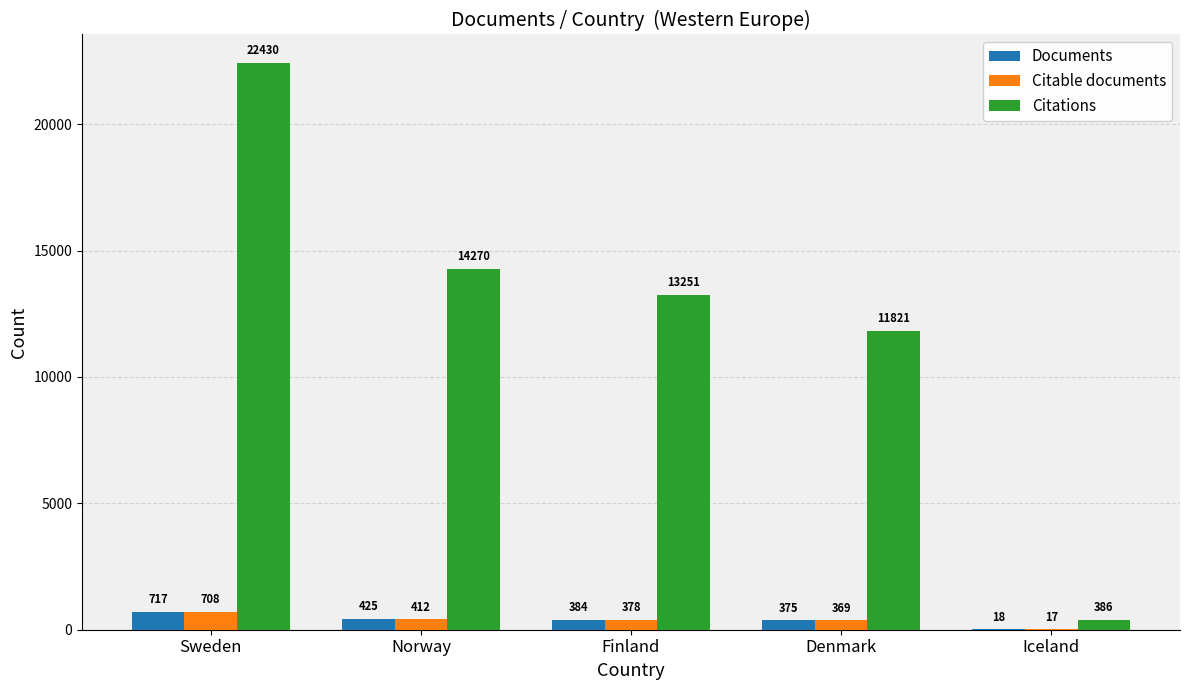

What is the difference between the Citable documents values at Norway and Denmark?

43